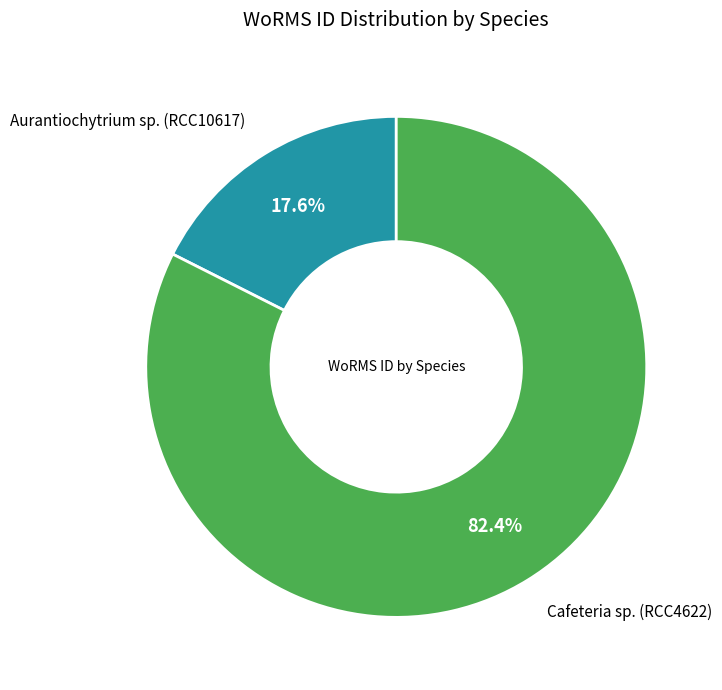

Is there any slice that represents more than half of the pie?

Yes